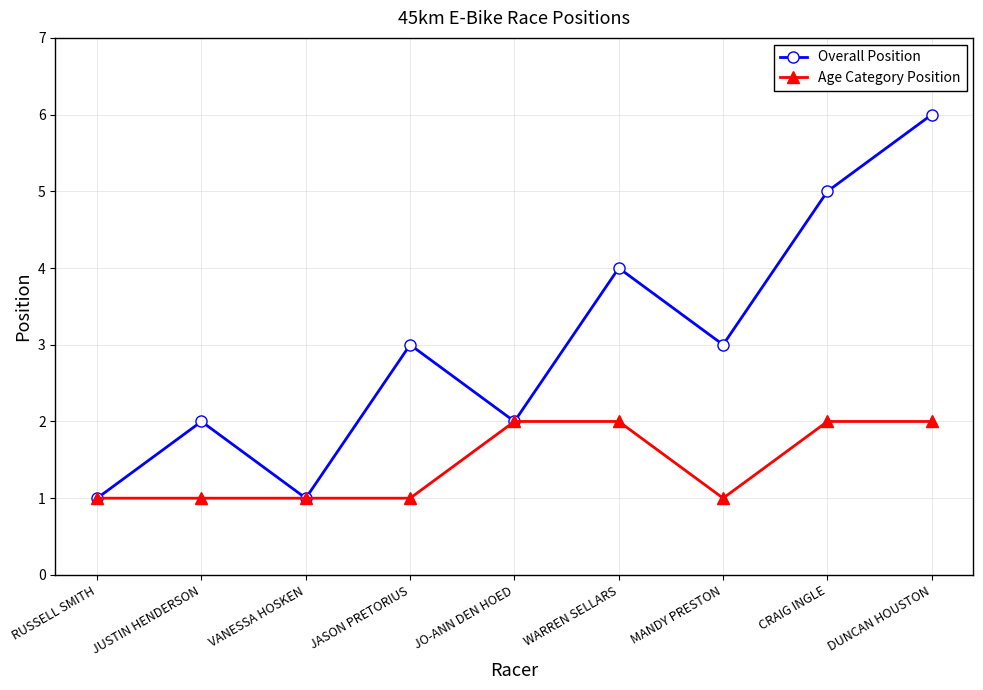

What is the label of the 6th point from the right?

JASON PRETORIUS